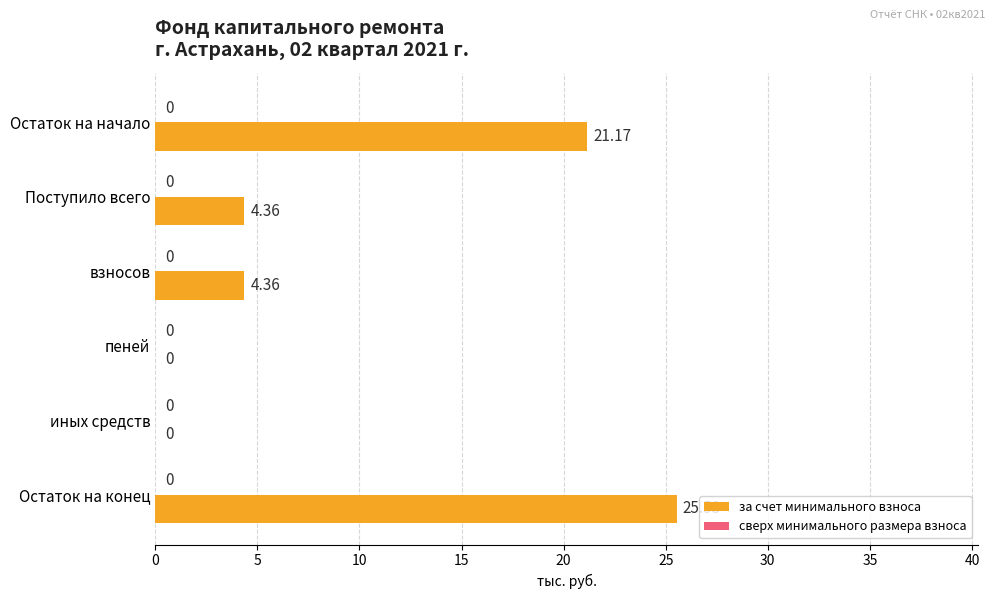

Which category has the highest value across all series?

Остаток на конец